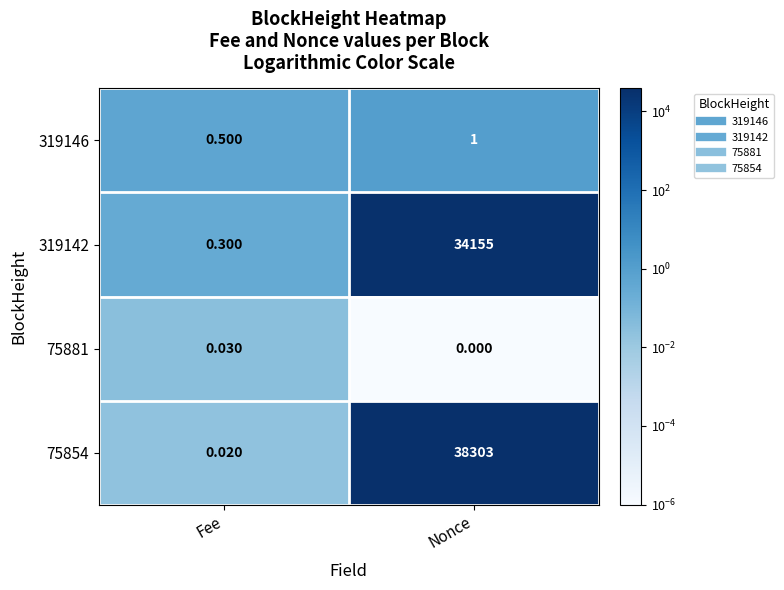

At which category is the sum across all series the highest?

Nonce